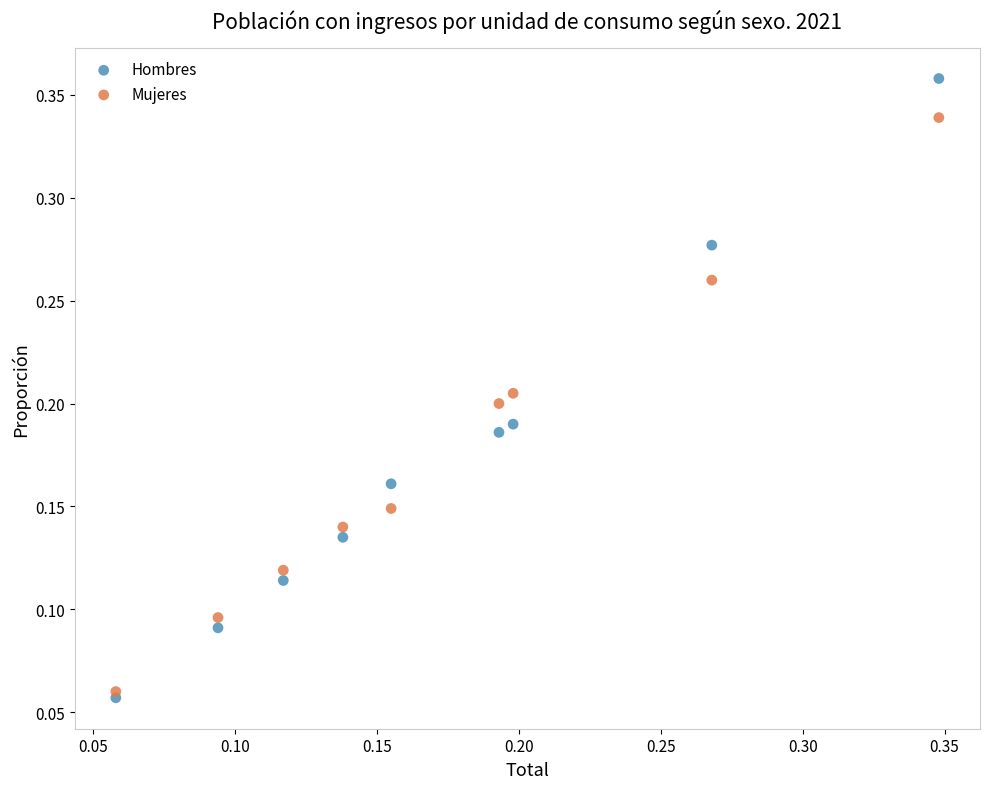

Which series contains the highest Y value?

Hombres